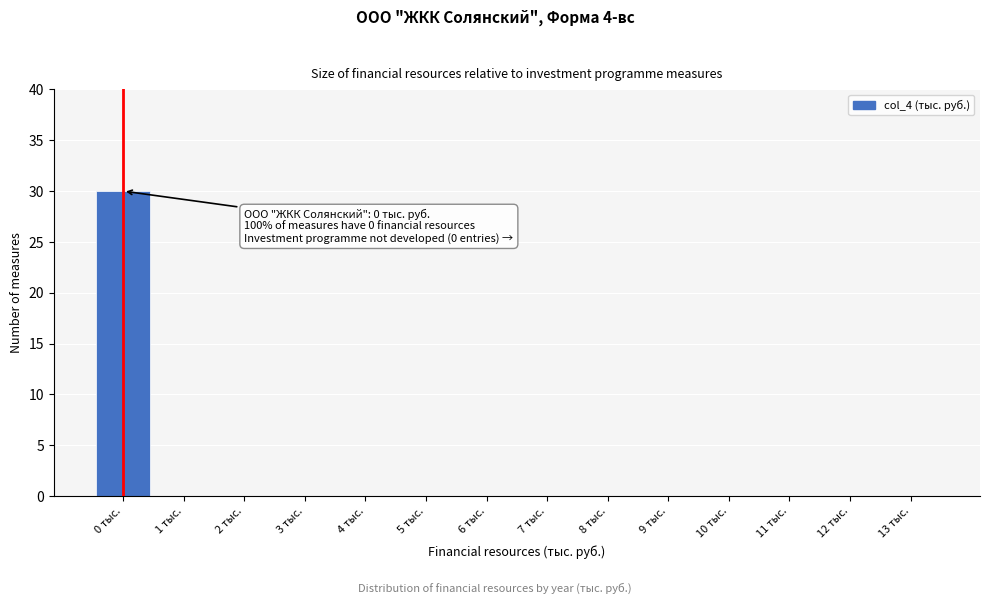

Reading right to left, what are all the values shown in this chart?

13 тыс.=0	12 тыс.=0	11 тыс.=0	10 тыс.=0	9 тыс.=0	8 тыс.=0	7 тыс.=0	6 тыс.=0	5 тыс.=0	4 тыс.=0	3 тыс.=0	2 тыс.=0	1 тыс.=0	0 тыс.=30